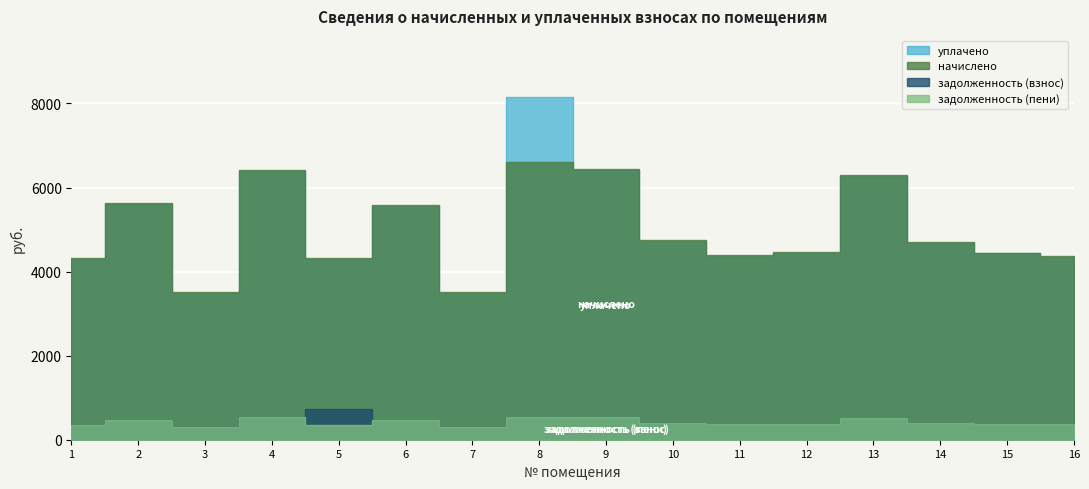

Is the value of уплачено at 15 greater than the value of задолженность (пени) at 10?

Yes